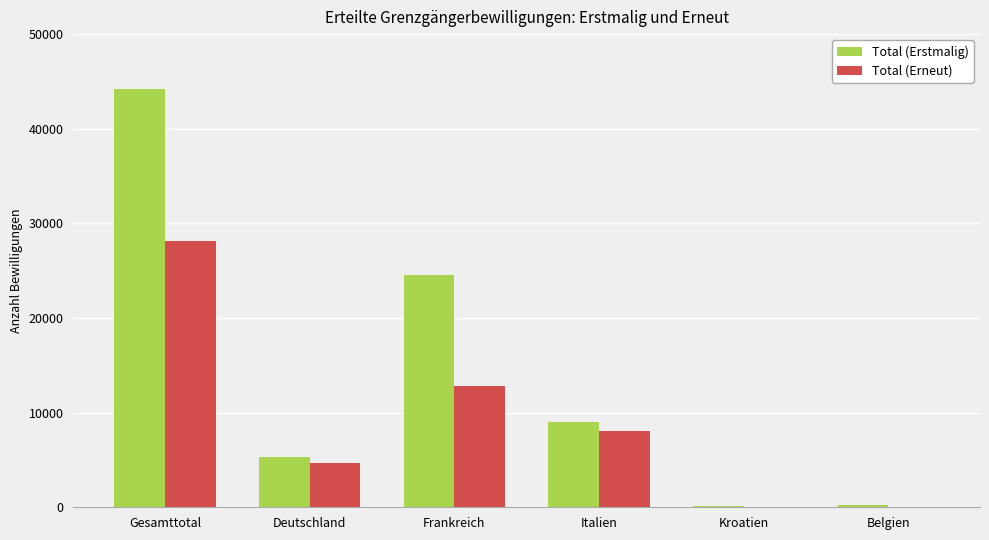

Where is Total (Erstmalig) nearest to the value 22199?

Frankreich